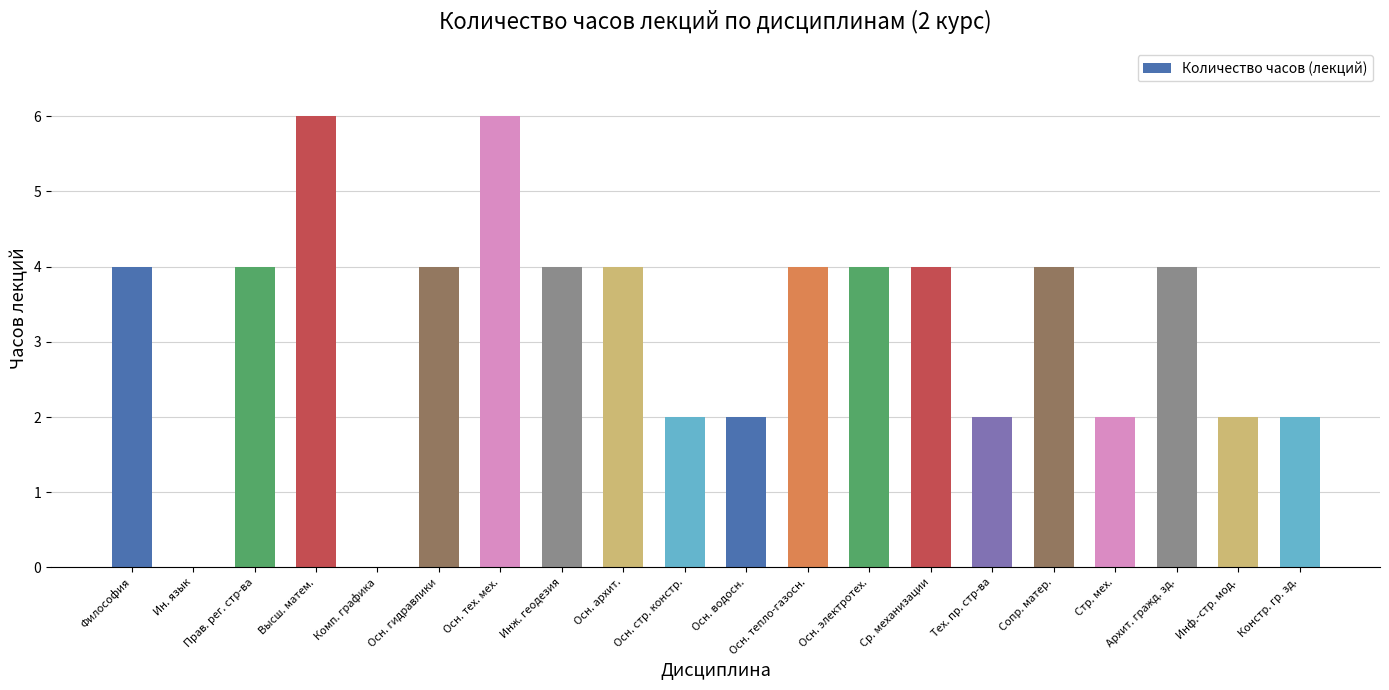

What is the sum of the values at Осн. гидравлики and Прав. рег. стр-ва?

8